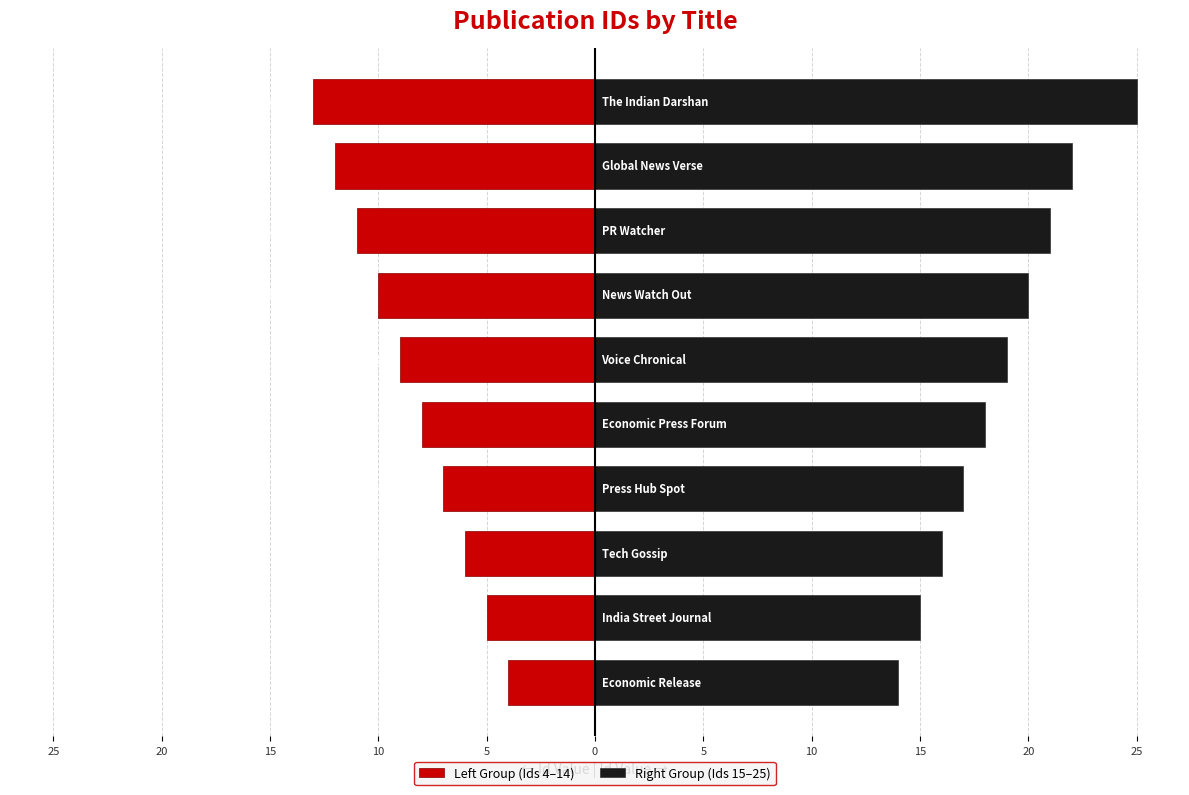

What are all the series names shown in the legend?

Left Group (Ids 4–14), Right Group (Ids 15–25)